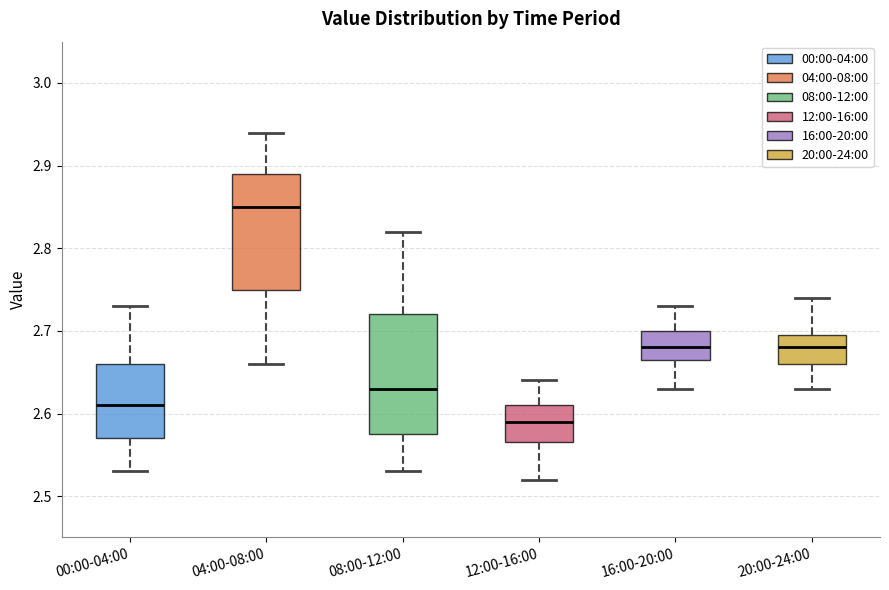

Reading left to right, read every box against the y-axis: the position of its median line, the range the box covers, and the ends of its whiskers. The values are not printed on the chart, so give them approximately, as read against the axis.

00:00-04:00: median 2.61, box 2.57 to 2.66, whiskers 2.53 to 2.73
04:00-08:00: median 2.85, box 2.75 to 2.89, whiskers 2.66 to 2.94
08:00-12:00: median 2.63, box 2.58 to 2.72, whiskers 2.53 to 2.82
12:00-16:00: median 2.59, box 2.57 to 2.61, whiskers 2.52 to 2.64
16:00-20:00: median 2.68, box 2.67 to 2.70, whiskers 2.63 to 2.73
20:00-24:00: median 2.68, box 2.66 to 2.70, whiskers 2.63 to 2.74